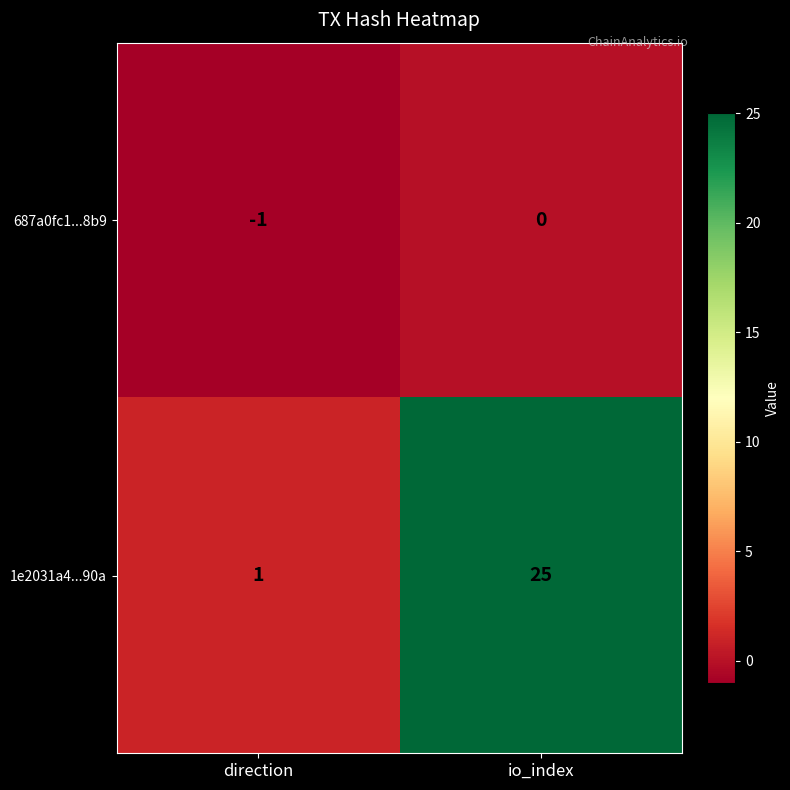

Rank the series by their average value, from lowest to highest.

687a0fc1...8b9, 1e2031a4...90a